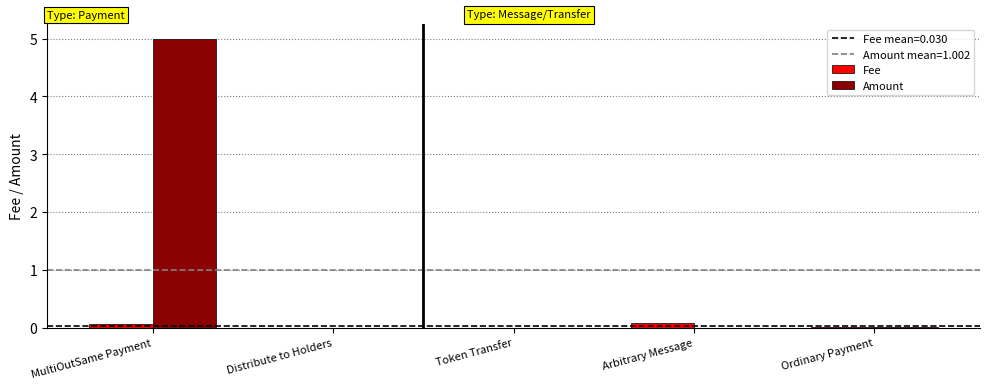

Between MultiOutSame Payment and Token Transfer, which series saw the biggest shift?

Amount